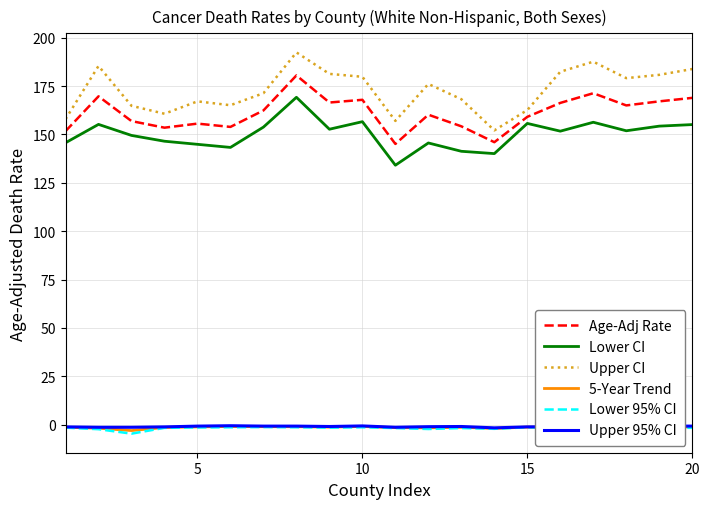

Which series has the largest total across all categories?

Upper CI